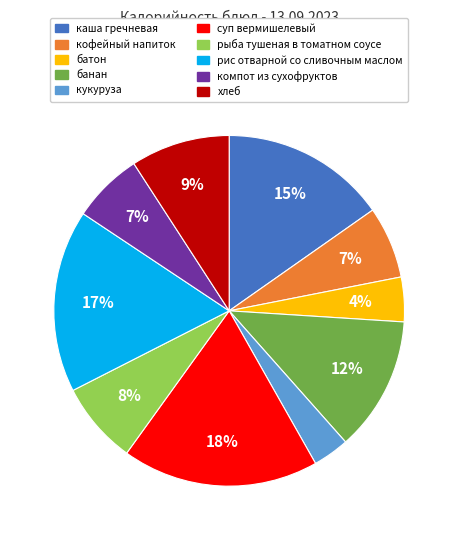

To the nearest percent, what percentage of the pie is батон?

4%